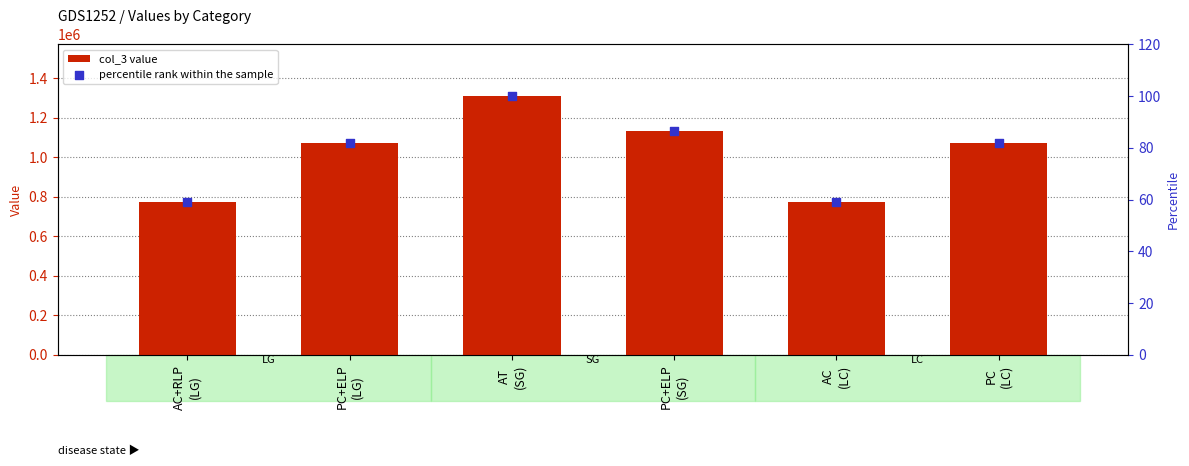

Is the value of percentile rank within the sample at PC
(LC) greater than the value of col_3 value at AC+RLP
(LG)?

No